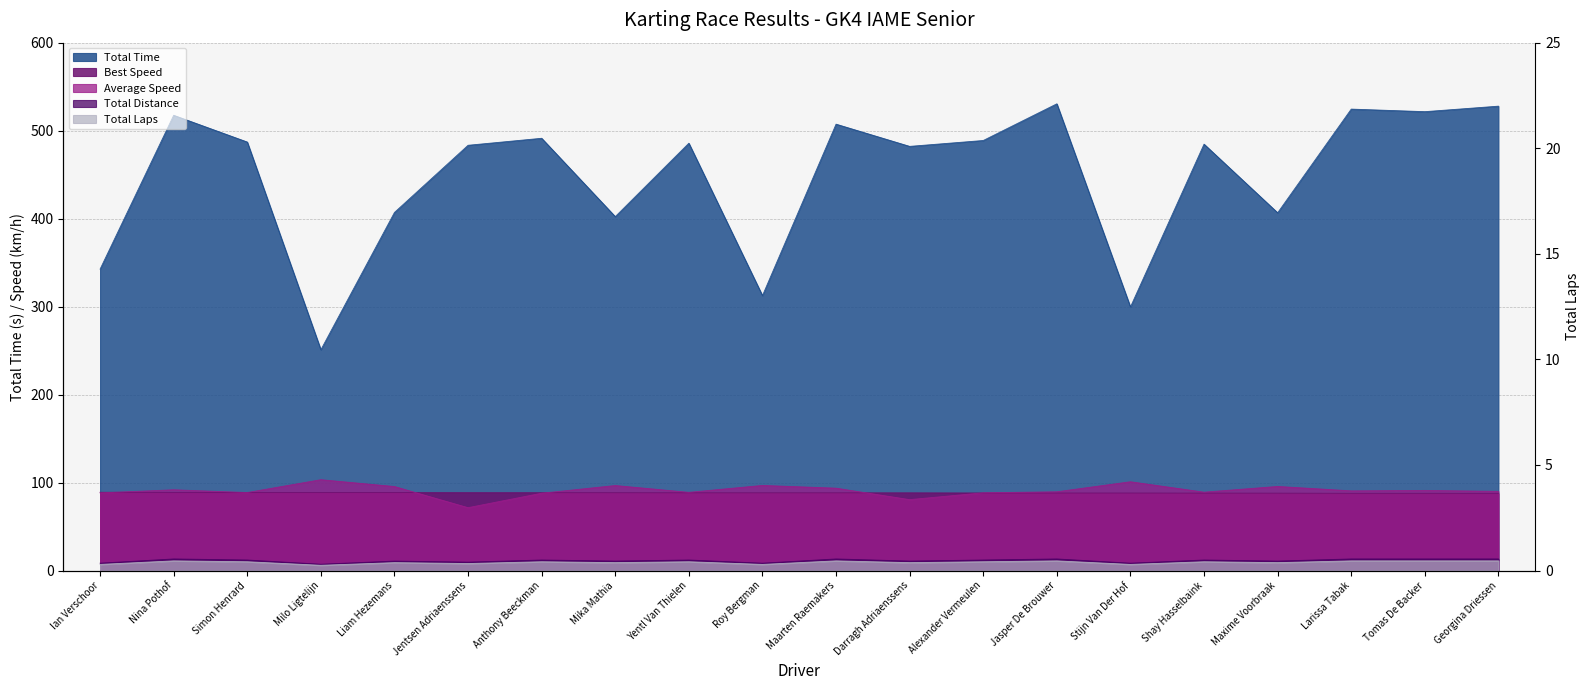

True or false: Total Time and Total Laps intersect in this chart.

False